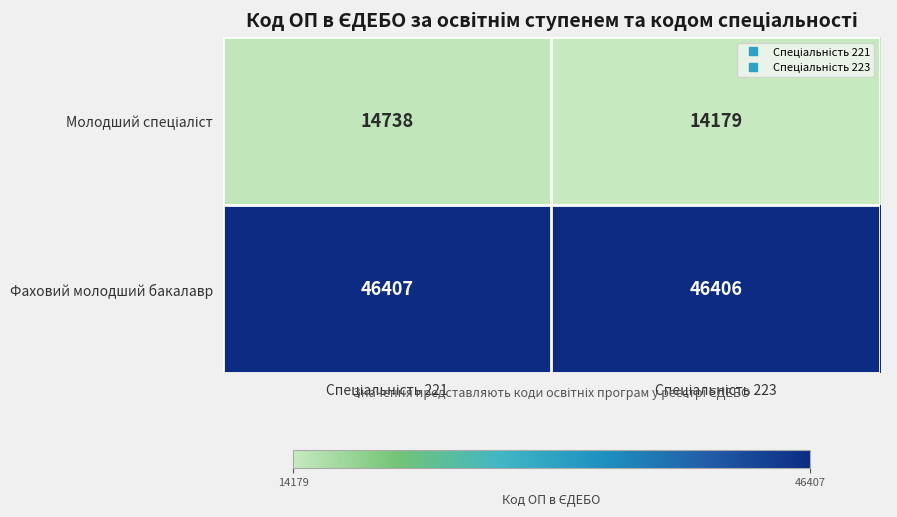

What is the minimum value shown in the chart?

14179